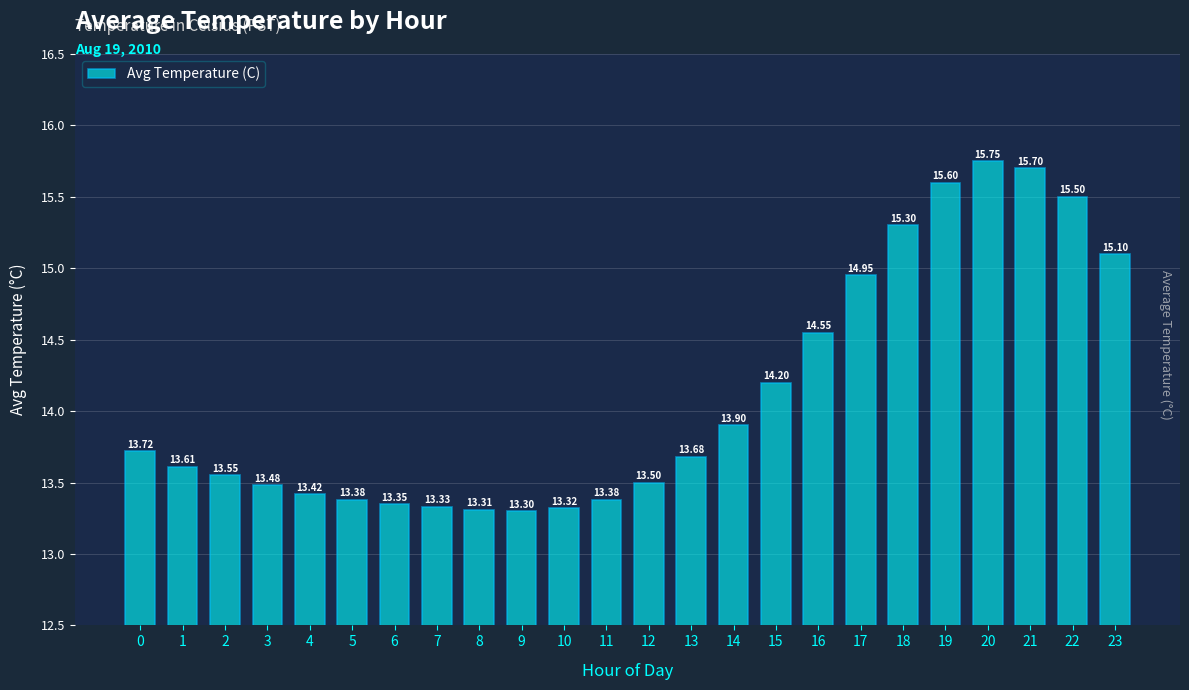

The chart shows a value of 13.4 at 4. True or false?

True